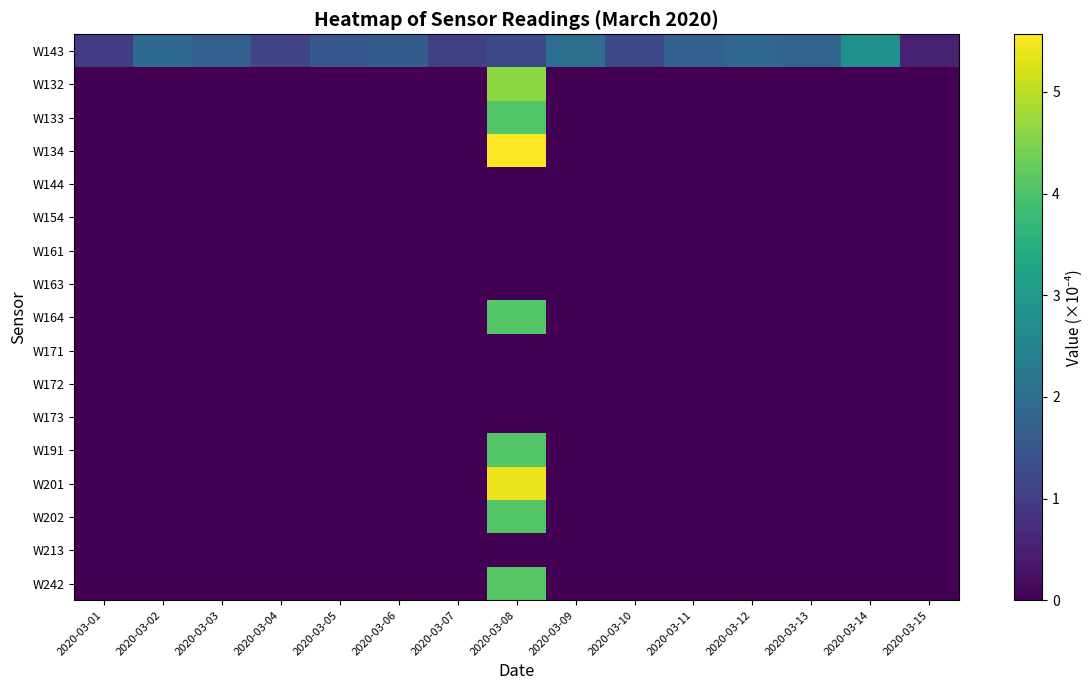

Reading left to right, extract all data points from this chart.

W143: 2020-03-01=1.0	2020-03-02=1.9	2020-03-03=1.7	2020-03-04=1.1	2020-03-05=1.5	2020-03-06=1.6	2020-03-07=1.1	2020-03-08=1.3	2020-03-09=2.0	2020-03-10=1.3	2020-03-11=1.7	2020-03-12=1.9	2020-03-13=1.8	2020-03-14=2.8	2020-03-15=0.5
W132: 2020-03-01=0.0	2020-03-02=0.0	2020-03-03=0.0	2020-03-04=0.0	2020-03-05=0.0	2020-03-06=0.0	2020-03-07=0.0	2020-03-08=4.6	2020-03-09=0.0	2020-03-10=0.0	2020-03-11=0.0	2020-03-12=0.0	2020-03-13=0.0	2020-03-14=0.0	2020-03-15=0.0
W133: 2020-03-01=0.0	2020-03-02=0.0	2020-03-03=0.0	2020-03-04=0.0	2020-03-05=0.0	2020-03-06=0.0	2020-03-07=0.0	2020-03-08=4.1	2020-03-09=0.0	2020-03-10=0.0	2020-03-11=0.0	2020-03-12=0.0	2020-03-13=0.0	2020-03-14=0.0	2020-03-15=0.0
W134: 2020-03-01=0.0	2020-03-02=0.0	2020-03-03=0.0	2020-03-04=0.0	2020-03-05=0.0	2020-03-06=0.0	2020-03-07=0.0	2020-03-08=5.6	2020-03-09=0.0	2020-03-10=0.0	2020-03-11=0.0	2020-03-12=0.0	2020-03-13=0.0	2020-03-14=0.0	2020-03-15=0.0
W144: 2020-03-01=0.0	2020-03-02=0.0	2020-03-03=0.0	2020-03-04=0.0	2020-03-05=0.0	2020-03-06=0.0	2020-03-07=0.0	2020-03-08=0.0	2020-03-09=0.0	2020-03-10=0.0	2020-03-11=0.0	2020-03-12=0.0	2020-03-13=0.0	2020-03-14=0.0	2020-03-15=0.0
W154: 2020-03-01=0.0	2020-03-02=0.0	2020-03-03=0.0	2020-03-04=0.0	2020-03-05=0.0	2020-03-06=0.0	2020-03-07=0.0	2020-03-08=0.0	2020-03-09=0.0	2020-03-10=0.0	2020-03-11=0.0	2020-03-12=0.0	2020-03-13=0.0	2020-03-14=0.0	2020-03-15=0.0
W161: 2020-03-01=0.0	2020-03-02=0.0	2020-03-03=0.0	2020-03-04=0.0	2020-03-05=0.0	2020-03-06=0.0	2020-03-07=0.0	2020-03-08=0.0	2020-03-09=0.0	2020-03-10=0.0	2020-03-11=0.0	2020-03-12=0.0	2020-03-13=0.0	2020-03-14=0.0	2020-03-15=0.0
W163: 2020-03-01=0.0	2020-03-02=0.0	2020-03-03=0.0	2020-03-04=0.0	2020-03-05=0.0	2020-03-06=0.0	2020-03-07=0.0	2020-03-08=0.0	2020-03-09=0.0	2020-03-10=0.0	2020-03-11=0.0	2020-03-12=0.0	2020-03-13=0.0	2020-03-14=0.0	2020-03-15=0.0
W164: 2020-03-01=0.0	2020-03-02=0.0	2020-03-03=0.0	2020-03-04=0.0	2020-03-05=0.0	2020-03-06=0.0	2020-03-07=0.0	2020-03-08=4.1	2020-03-09=0.0	2020-03-10=0.0	2020-03-11=0.0	2020-03-12=0.0	2020-03-13=0.0	2020-03-14=0.0	2020-03-15=0.0
W171: 2020-03-01=0.0	2020-03-02=0.0	2020-03-03=0.0	2020-03-04=0.0	2020-03-05=0.0	2020-03-06=0.0	2020-03-07=0.0	2020-03-08=0.0	2020-03-09=0.0	2020-03-10=0.0	2020-03-11=0.0	2020-03-12=0.0	2020-03-13=0.0	2020-03-14=0.0	2020-03-15=0.0
W172: 2020-03-01=0.0	2020-03-02=0.0	2020-03-03=0.0	2020-03-04=0.0	2020-03-05=0.0	2020-03-06=0.0	2020-03-07=0.0	2020-03-08=0.0	2020-03-09=0.0	2020-03-10=0.0	2020-03-11=0.0	2020-03-12=0.0	2020-03-13=0.0	2020-03-14=0.0	2020-03-15=0.0
W173: 2020-03-01=0.0	2020-03-02=0.0	2020-03-03=0.0	2020-03-04=0.0	2020-03-05=0.0	2020-03-06=0.0	2020-03-07=0.0	2020-03-08=0.0	2020-03-09=0.0	2020-03-10=0.0	2020-03-11=0.0	2020-03-12=0.0	2020-03-13=0.0	2020-03-14=0.0	2020-03-15=0.0
W191: 2020-03-01=0.0	2020-03-02=0.0	2020-03-03=0.0	2020-03-04=0.0	2020-03-05=0.0	2020-03-06=0.0	2020-03-07=0.0	2020-03-08=4.1	2020-03-09=0.0	2020-03-10=0.0	2020-03-11=0.0	2020-03-12=0.0	2020-03-13=0.0	2020-03-14=0.0	2020-03-15=0.0
W201: 2020-03-01=0.0	2020-03-02=0.0	2020-03-03=0.0	2020-03-04=0.0	2020-03-05=0.0	2020-03-06=0.0	2020-03-07=0.0	2020-03-08=5.4	2020-03-09=0.0	2020-03-10=0.0	2020-03-11=0.0	2020-03-12=0.0	2020-03-13=0.0	2020-03-14=0.0	2020-03-15=0.0
W202: 2020-03-01=0.0	2020-03-02=0.0	2020-03-03=0.0	2020-03-04=0.0	2020-03-05=0.0	2020-03-06=0.0	2020-03-07=0.0	2020-03-08=4.1	2020-03-09=0.0	2020-03-10=0.0	2020-03-11=0.0	2020-03-12=0.0	2020-03-13=0.0	2020-03-14=0.0	2020-03-15=0.0
W213: 2020-03-01=0.0	2020-03-02=0.0	2020-03-03=0.0	2020-03-04=0.0	2020-03-05=0.0	2020-03-06=0.0	2020-03-07=0.0	2020-03-08=0.0	2020-03-09=0.0	2020-03-10=0.0	2020-03-11=0.0	2020-03-12=0.0	2020-03-13=0.0	2020-03-14=0.0	2020-03-15=0.0
W242: 2020-03-01=0.0	2020-03-02=0.0	2020-03-03=0.0	2020-03-04=0.0	2020-03-05=0.0	2020-03-06=0.0	2020-03-07=0.0	2020-03-08=4.1	2020-03-09=0.0	2020-03-10=0.0	2020-03-11=0.0	2020-03-12=0.0	2020-03-13=0.0	2020-03-14=0.0	2020-03-15=0.0